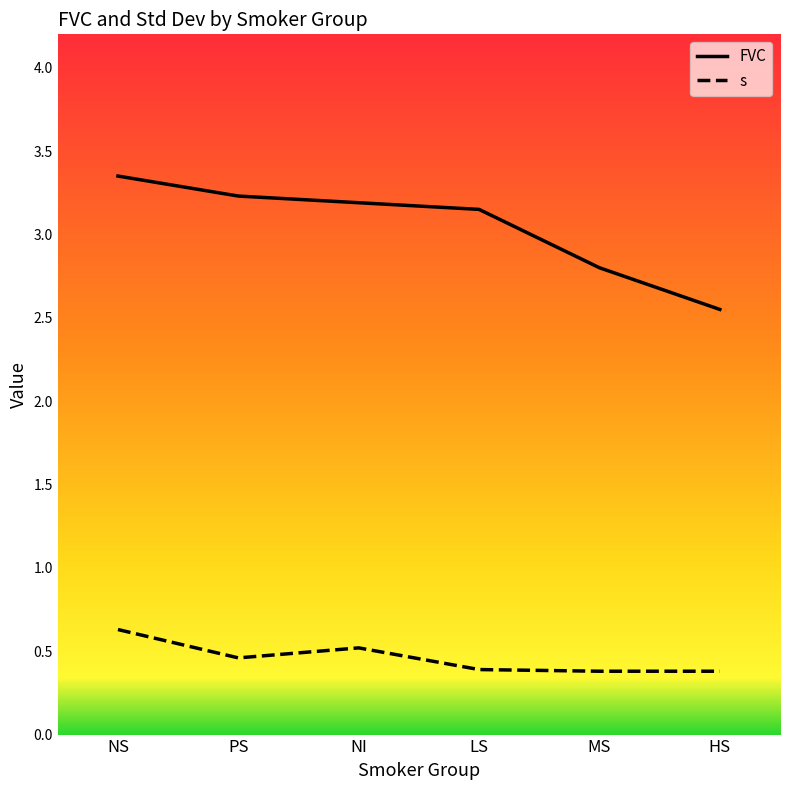

At which label does FVC reach its minimum?

HS